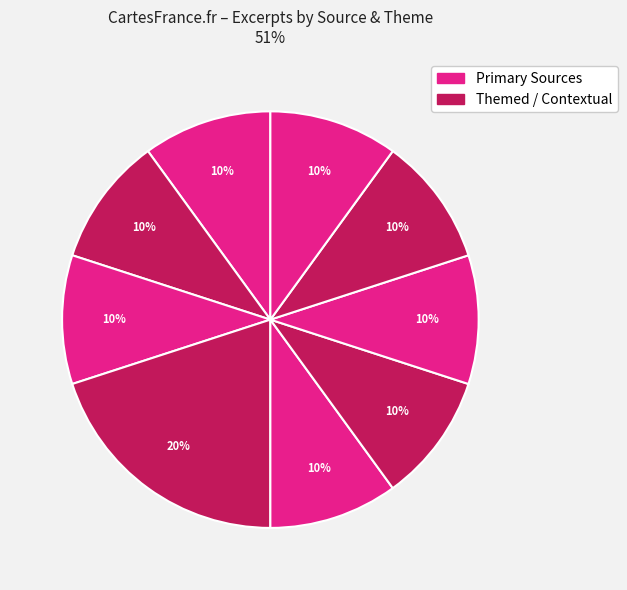

Count the number of slices in the pie.

9